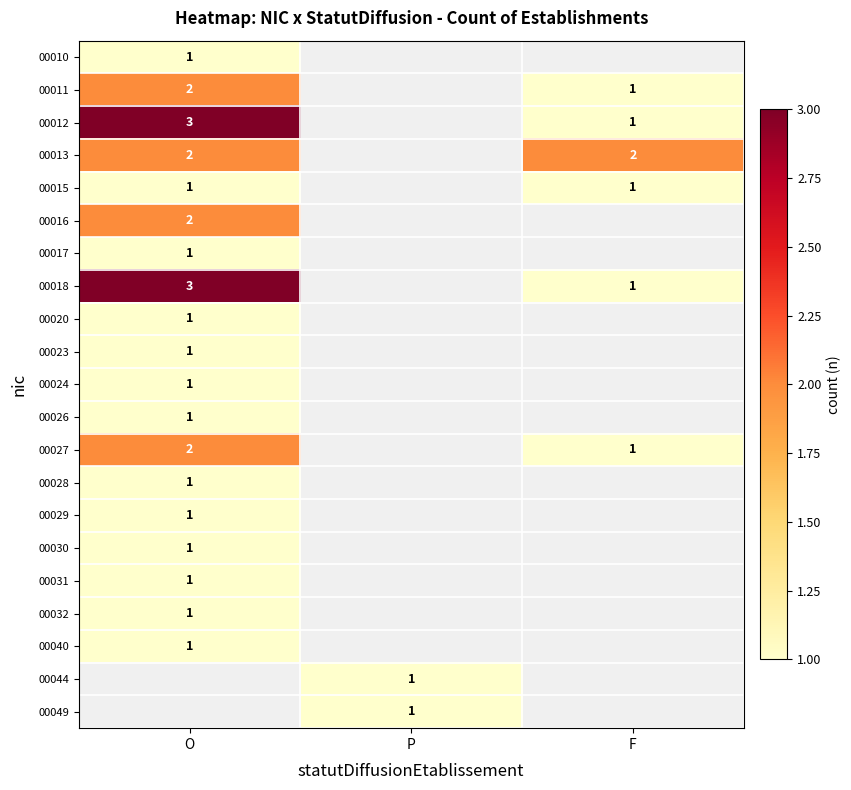

The 00044 series shows 1 at P. True or false?

True